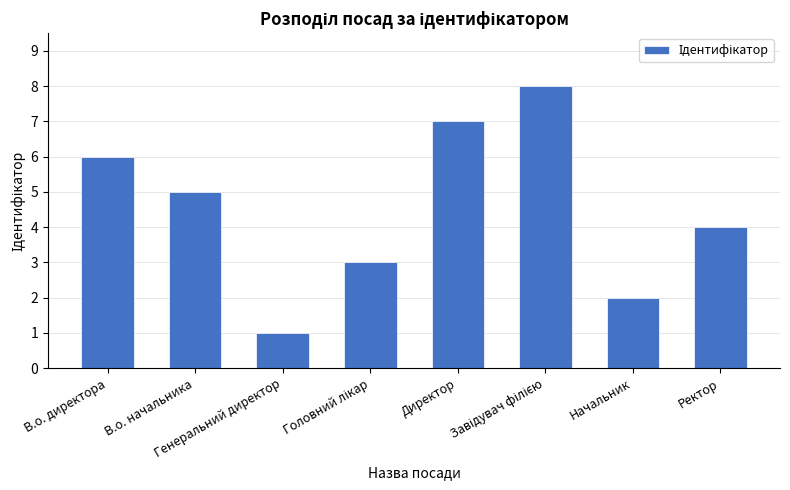

What is the difference between the second highest and minimum values?

6